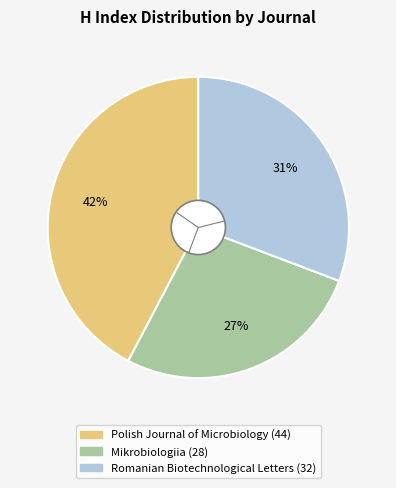

To the nearest percent, what is the combined percentage of Romanian Biotechnological Letters and Polish Journal of Microbiology?

73%